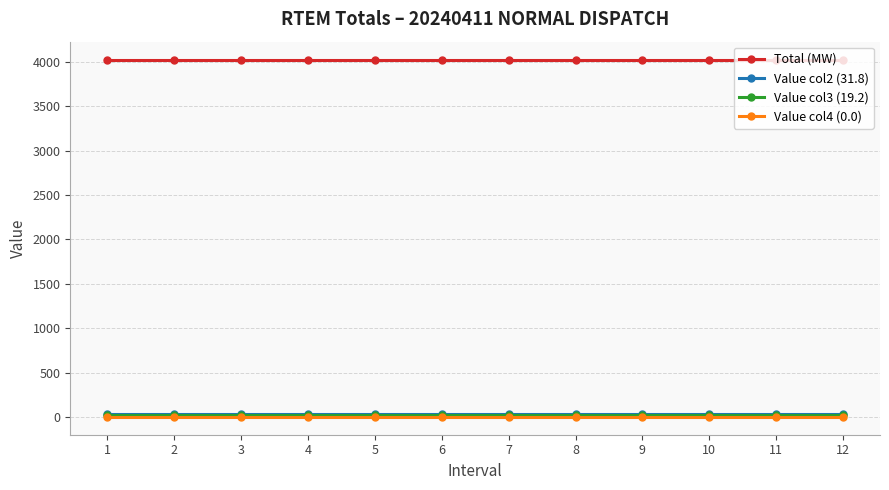

Reading left to right, extract all data points from this chart.

Total (MW): 1=4029.0	2=4029.0	3=4029.0	4=4029.0	5=4029.0	6=4029.0	7=4029.0	8=4029.0	9=4029.0	10=4029.0	11=4029.0	12=4029.0
Value col2 (31.8): 1=31.8	2=31.8	3=31.8	4=31.8	5=31.8	6=31.8	7=31.8	8=31.8	9=31.8	10=31.8	11=31.8	12=31.8
Value col3 (19.2): 1=19.2	2=19.2	3=19.2	4=19.2	5=19.2	6=19.2	7=19.2	8=19.2	9=19.2	10=19.2	11=19.2	12=19.2
Value col4 (0.0): 1=0.0	2=0.0	3=0.0	4=0.0	5=0.0	6=0.0	7=0.0	8=0.0	9=0.0	10=0.0	11=0.0	12=0.0